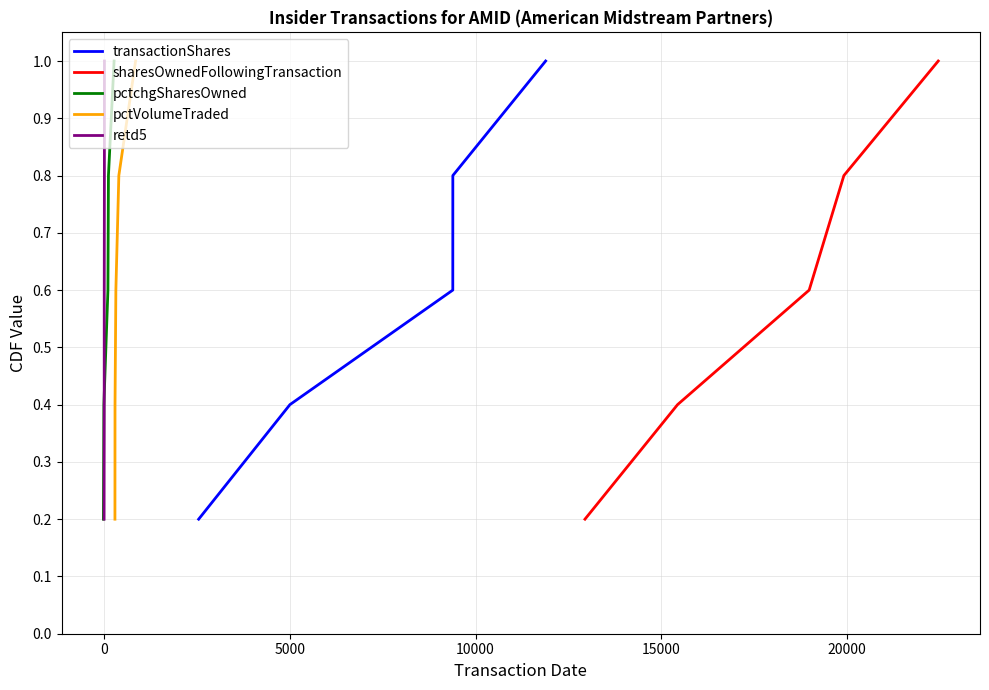

What is the difference between the maximum and minimum values in the transactionShares series?

0.8